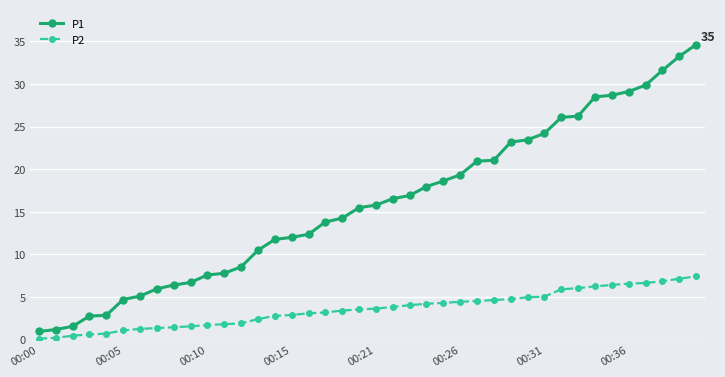

Which series has the largest range (max minus min)?

P1